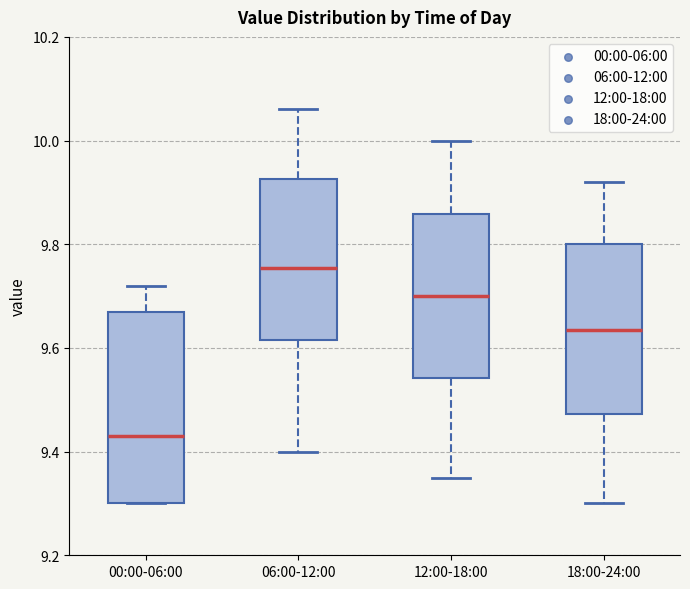

Which box has the highest median line?

06:00-12:00